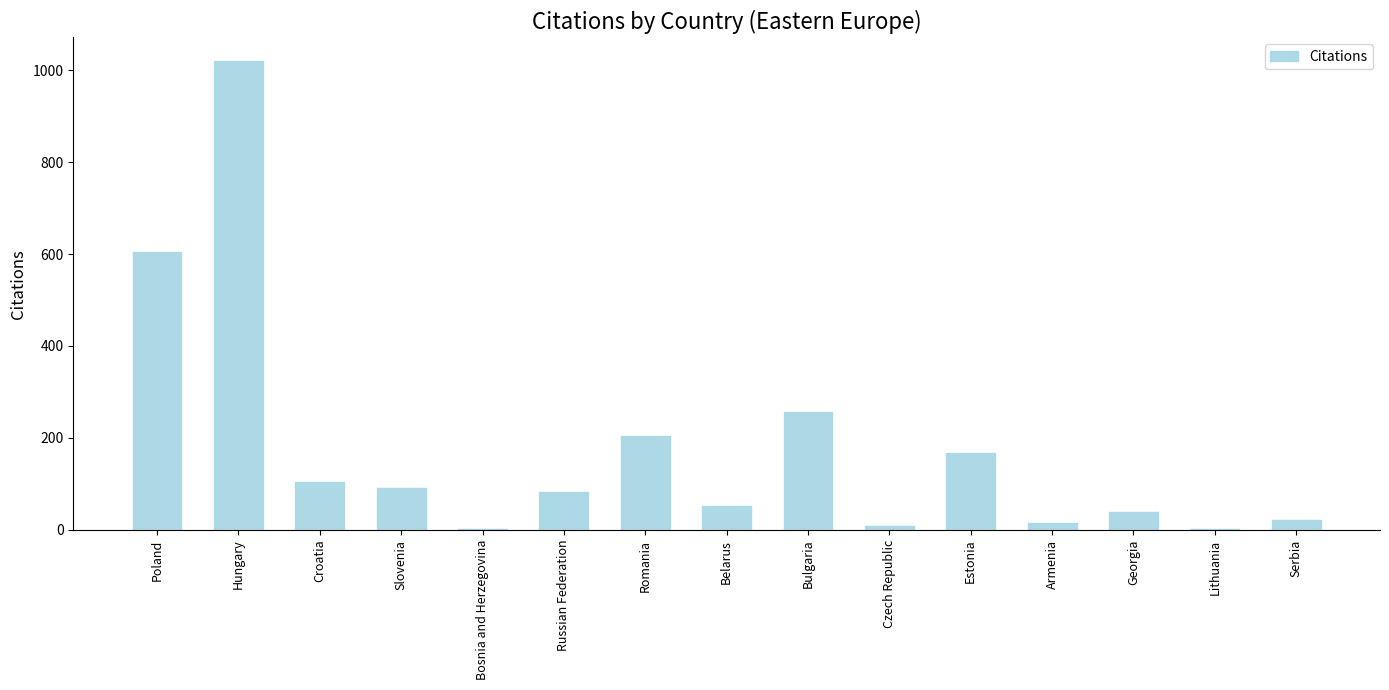

How many distinct data groups are displayed?

1